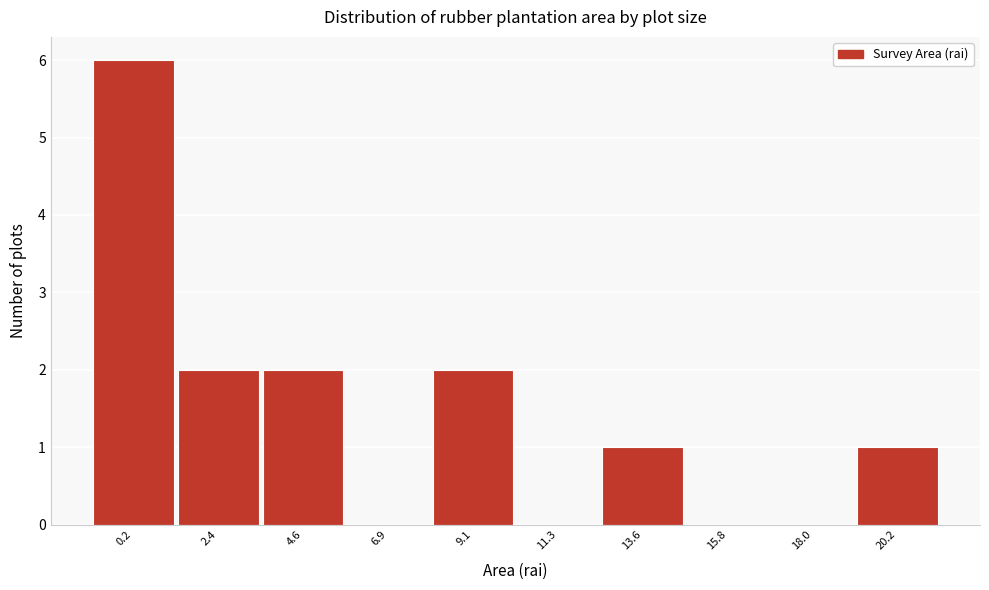

Reading left to right, what are all the values shown in this chart?

0.2=6	2.4=2	4.6=2	6.9=0	9.1=2	11.3=0	13.6=1	15.8=0	18.0=0	20.2=1